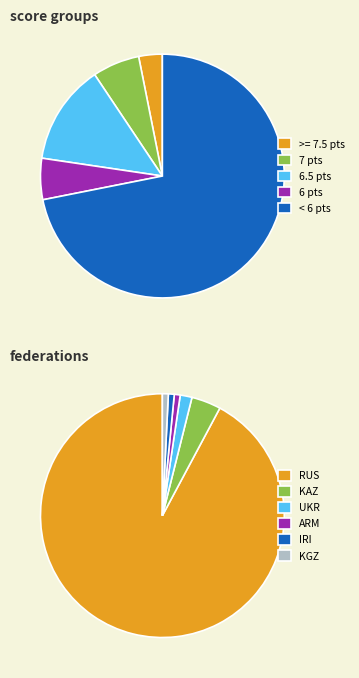

To the nearest percent, what is the difference between the KGZ and RUS slice percentages?

91%